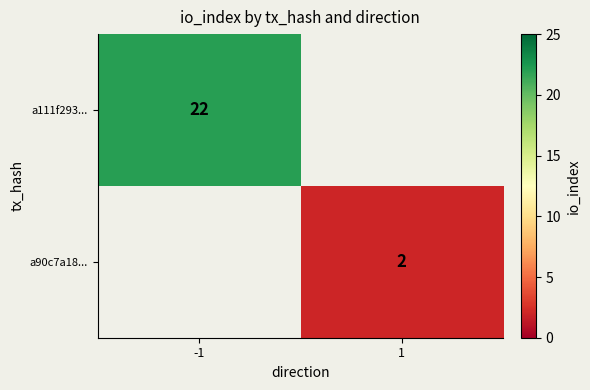

The value of a90c7a18... at 1 is 3. True or false?

False